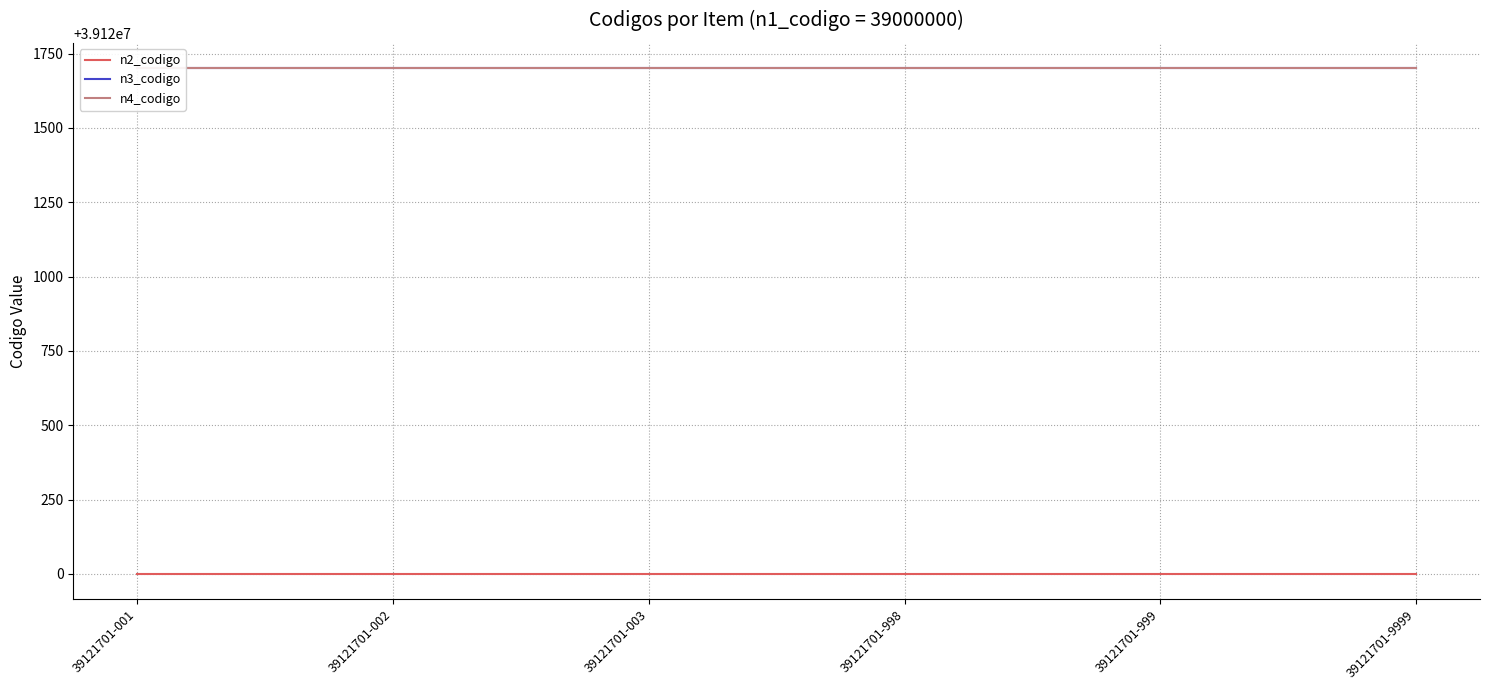

At which category does the chart reach its minimum across all series?

39121701-001